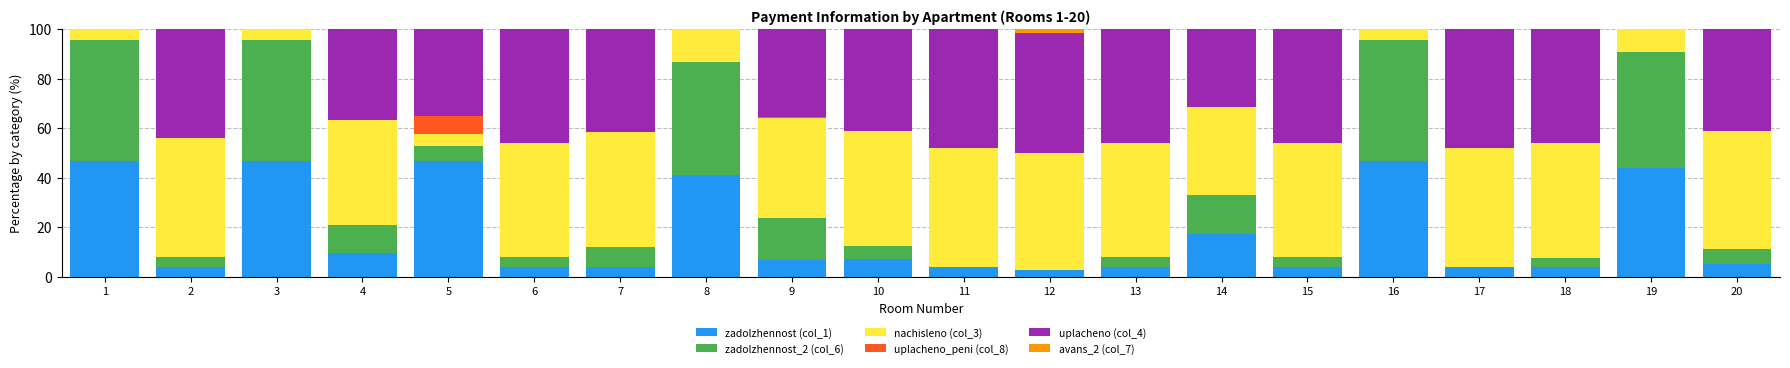

What is the total value across all series at 6?

100.0